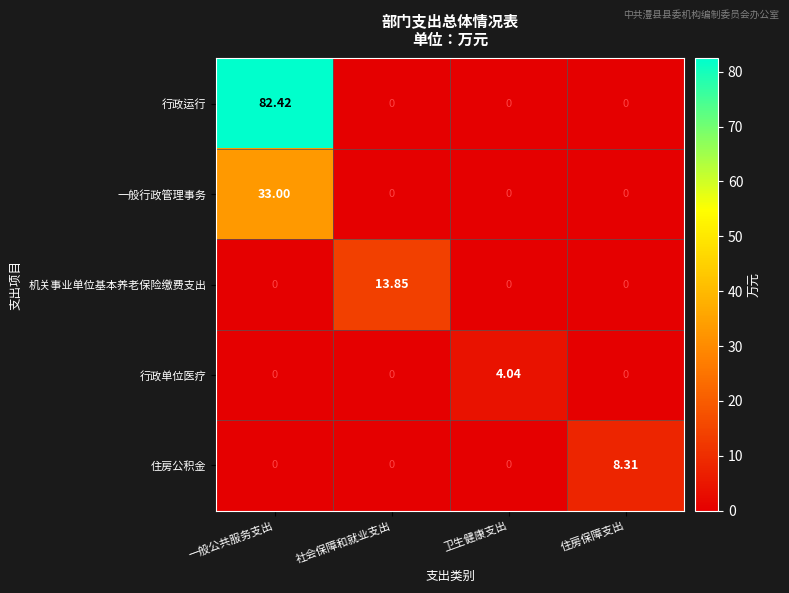

How many data points in 一般行政管理事务 are above 0?

1